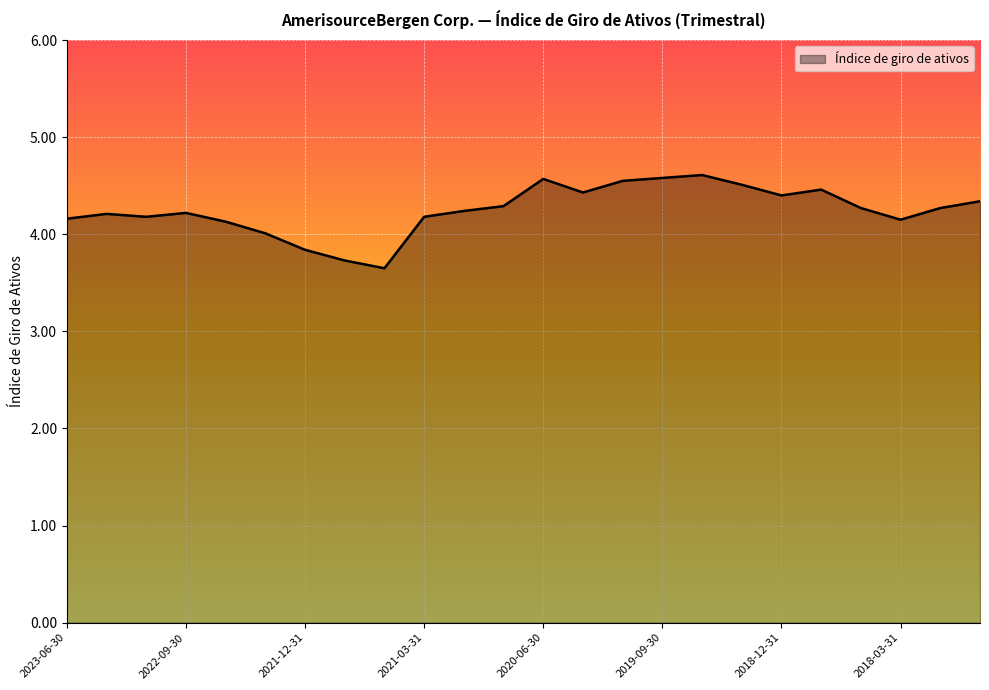

What is the difference between the maximum and minimum values?

1.0